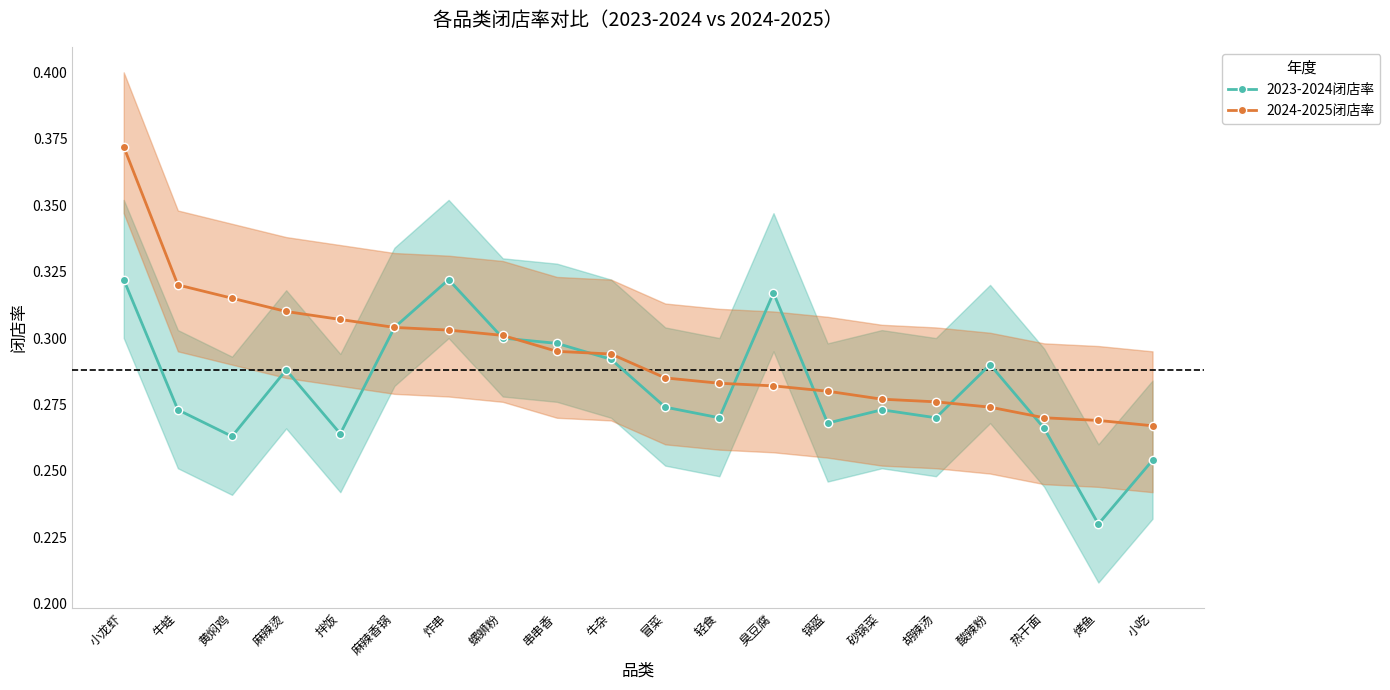

What position from the right is 炸串?

14